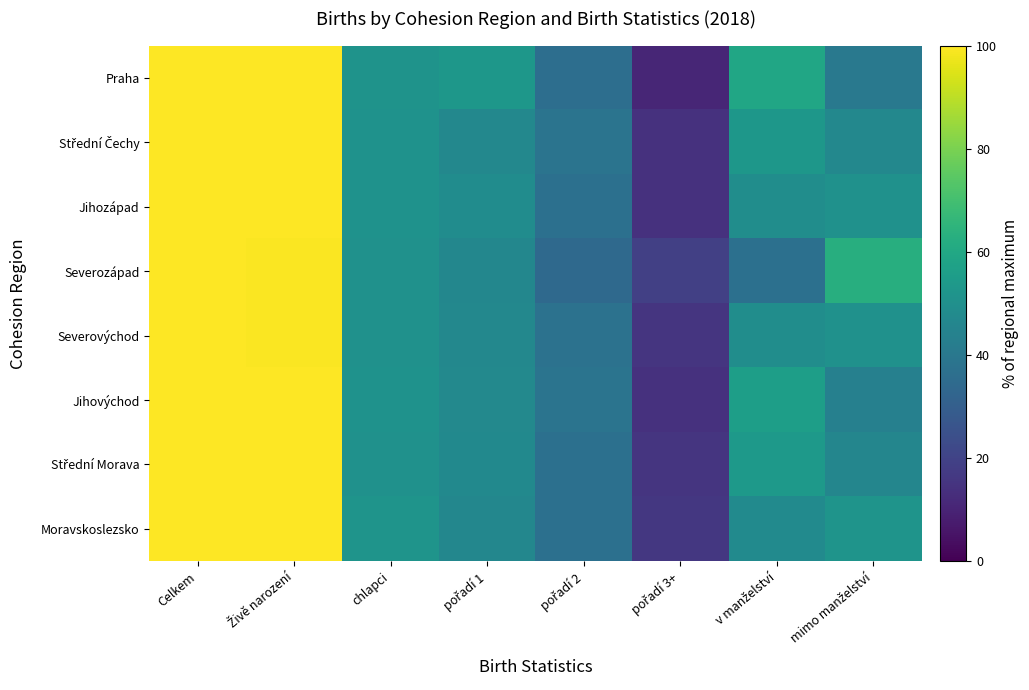

Rank the series at pořadí 2 from highest to lowest value.

Střední Čechy, Jihovýchod, Severovýchod, Střední Morava, Moravskoslezsko, Jihozápad, Praha, Severozápad